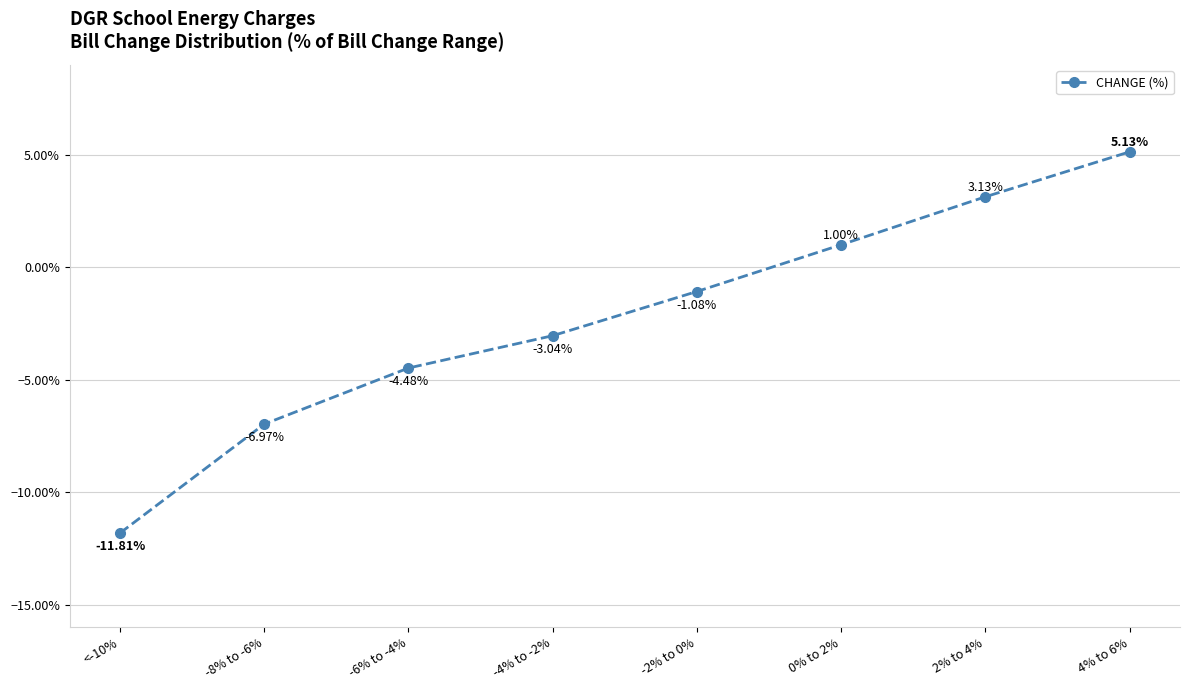

At which category does the chart reach its minimum across all series?

<-10%